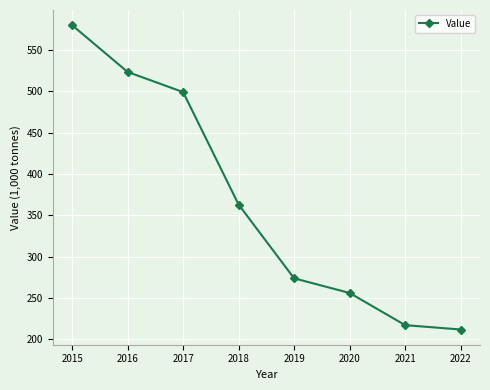

Reading left to right, list all the values displayed in this chart.

579.9	523.4	499.0	363.0	273.8	256.1	217.2	211.9